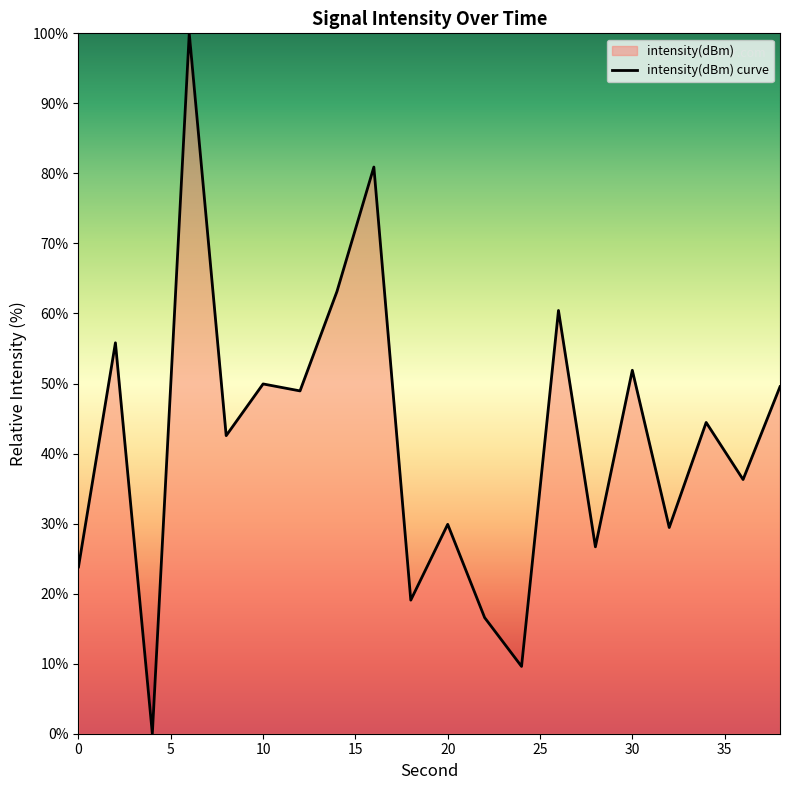

What is the greatest value displayed?

100.0